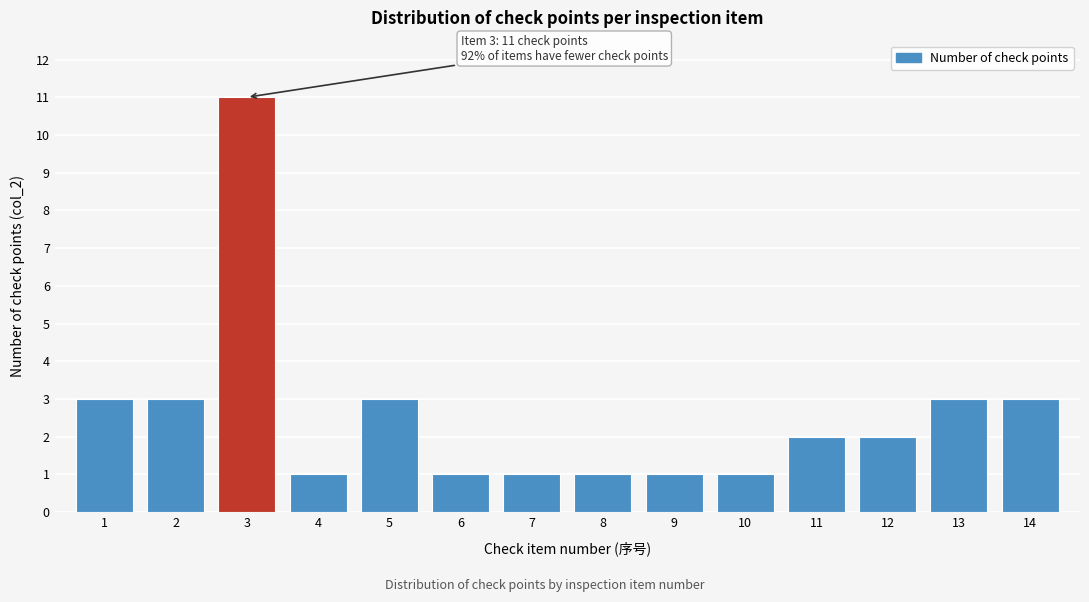

Reading left to right, transcribe all the data shown in this chart.

3	3	11	1	3	1	1	1	1	1	2	2	3	3